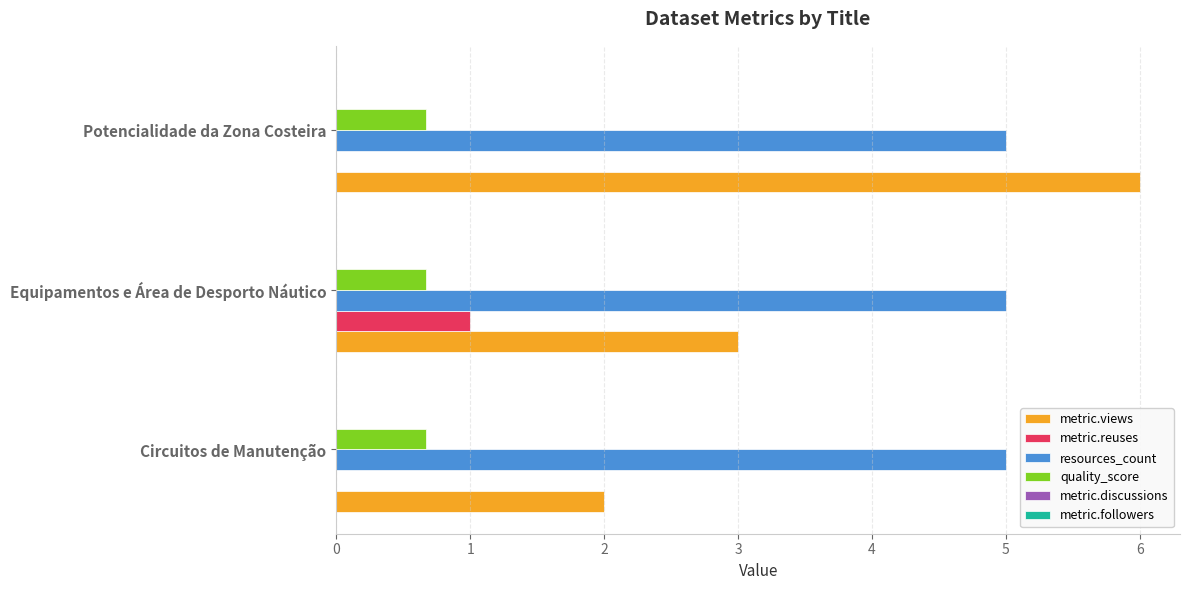

Which series changed the most between Equipamentos e Área de Desporto Náutico and Potencialidade da Zona Costeira?

metric.views